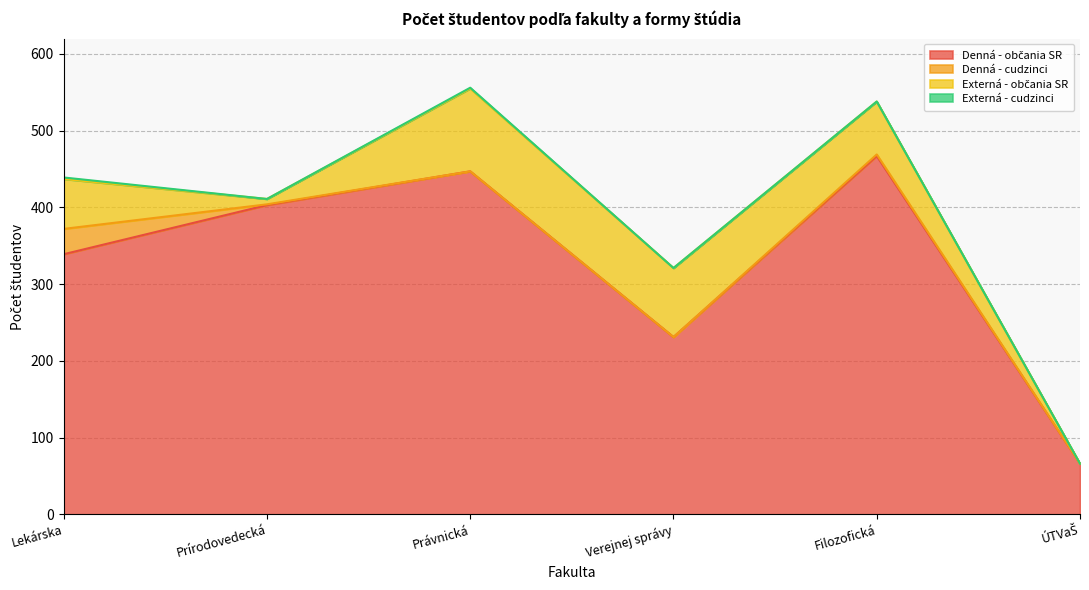

Reading right to left, list all the values displayed in this chart.

Denná - občania SR: 66	467	231	447	403	339
Denná - cudzinci: 0	2	0	0	1	33
Externá - občania SR: 0	69	90	108	7	65
Externá - cudzinci: 0	0	0	1	0	2